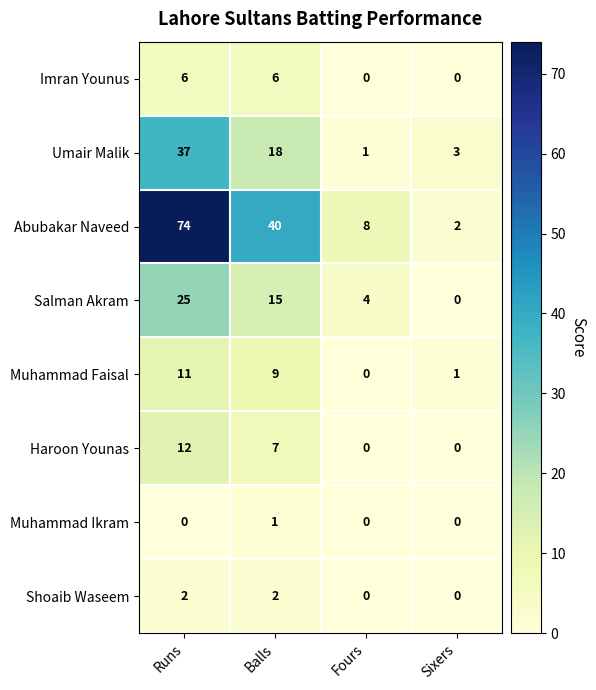

True or false: Haroon Younas has a value of 21 at Runs.

False